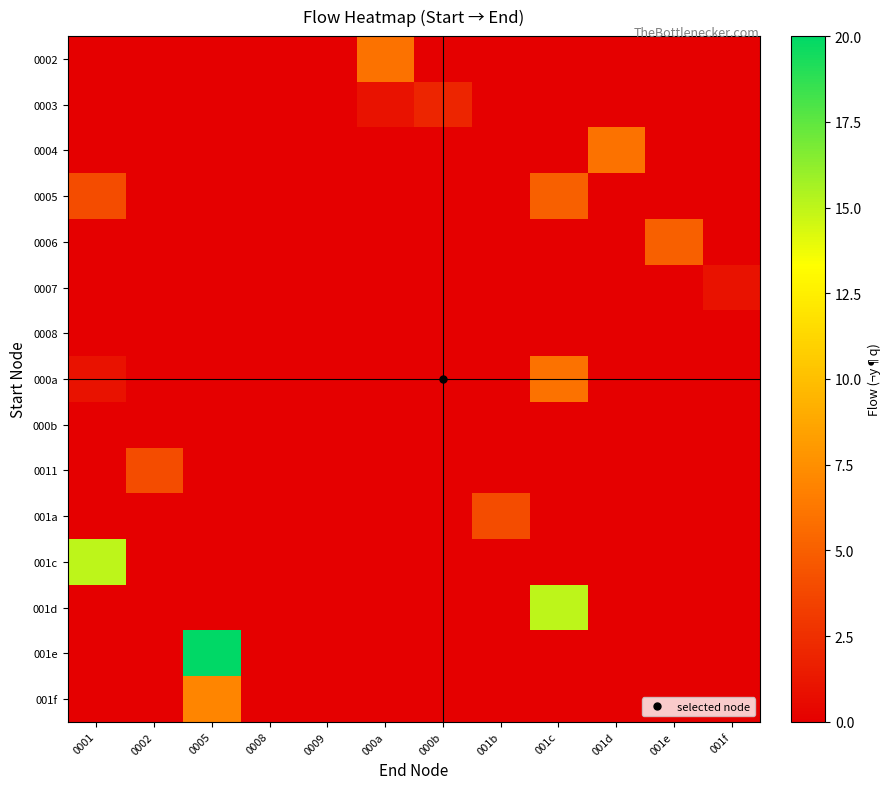

What is the total value across all series at 0002?

4